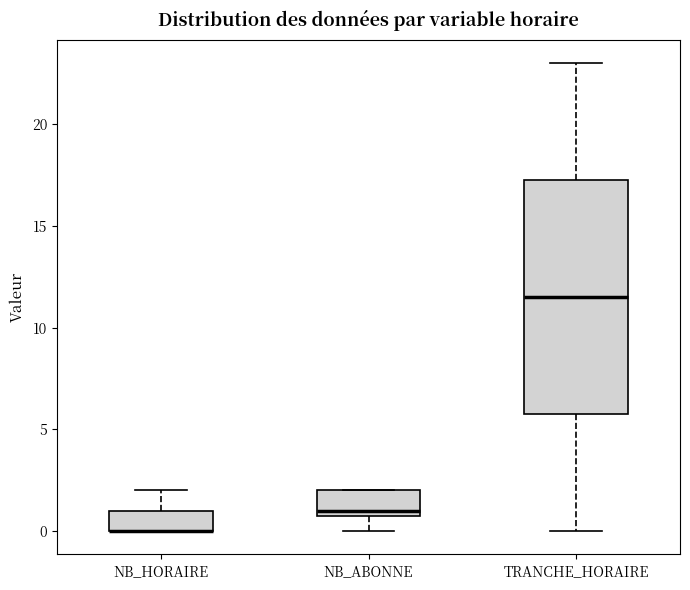

Reading left to right, transcribe this box plot: for each box, give where its median line is, the range the box spans, and where its two whiskers end, as read against the y-axis. The values are not printed on the chart, so give them approximately, as read against the axis.

NB_HORAIRE: median 0.0 (drawn on the box's lower edge), box 0.0 to 1.0, whiskers 0.0 to 2.0
NB_ABONNE: median 1.0 (just above the box's lower edge), box 1.0 to 2.0, whiskers 0.0 to 2.0
TRANCHE_HORAIRE: median 11.5, box 6.0 to 17.5, whiskers 0.0 to 23.0